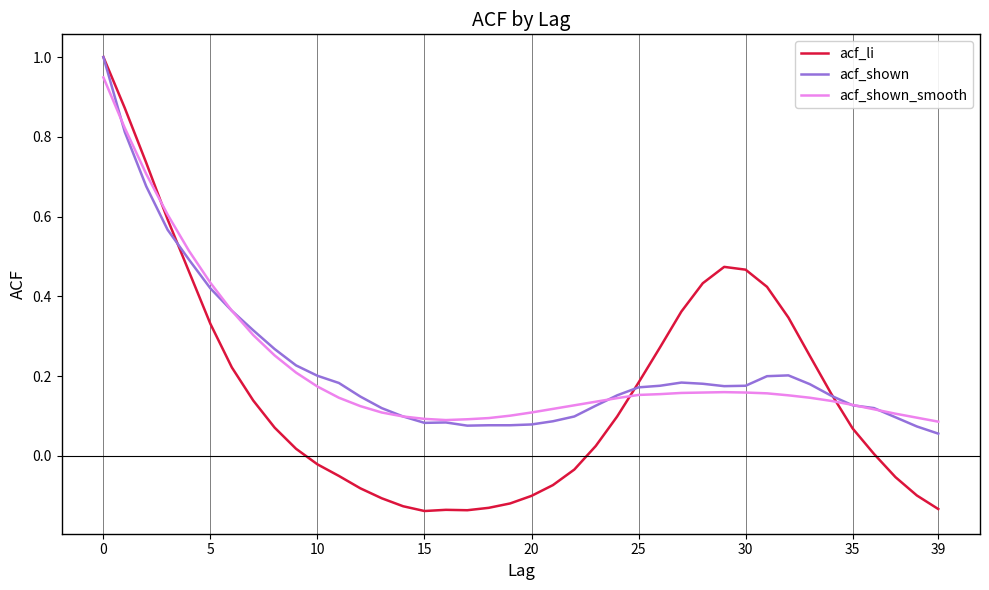

Which series has the largest range (max minus min)?

acf_li